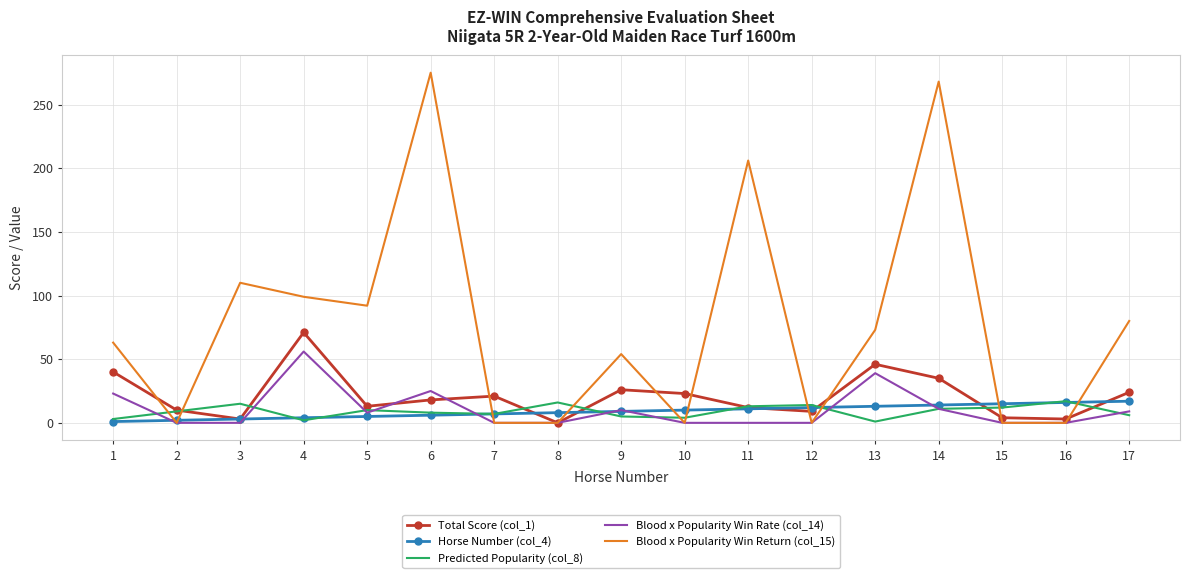

What is the difference between the highest and lowest values at 4?

97